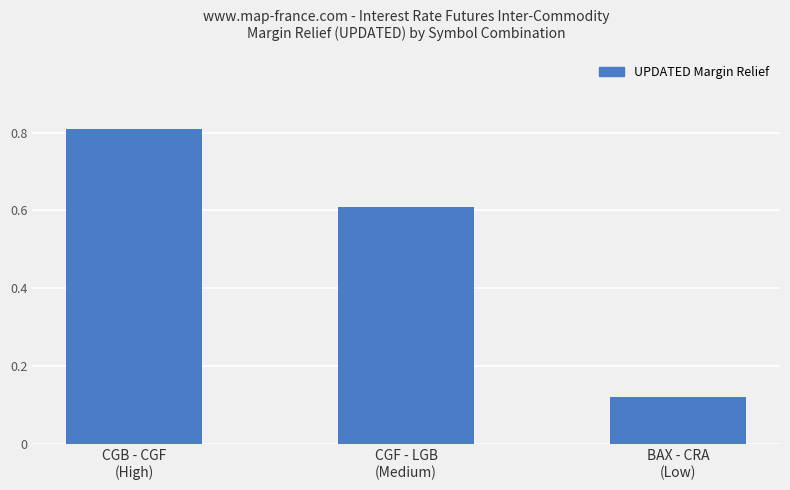

How many bars are there in total?

3